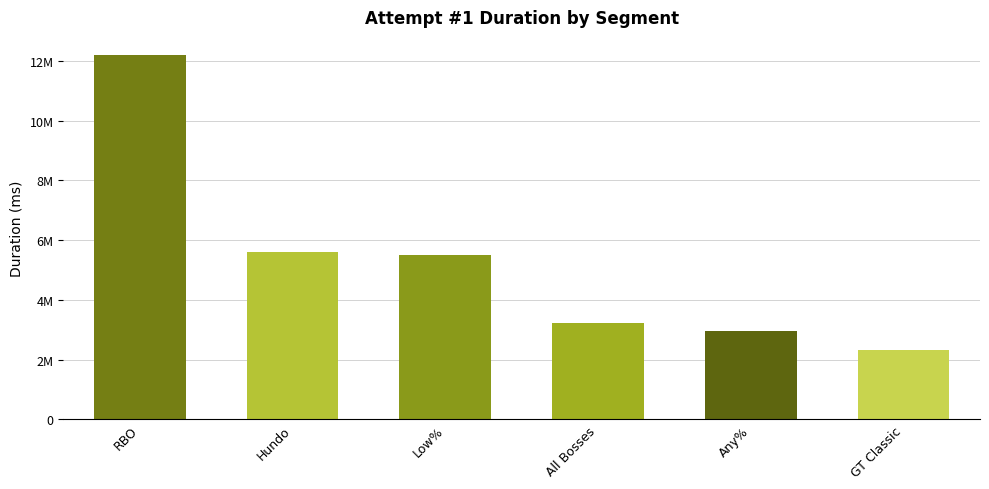

Which has a higher value, Low% or Any%?

Low%